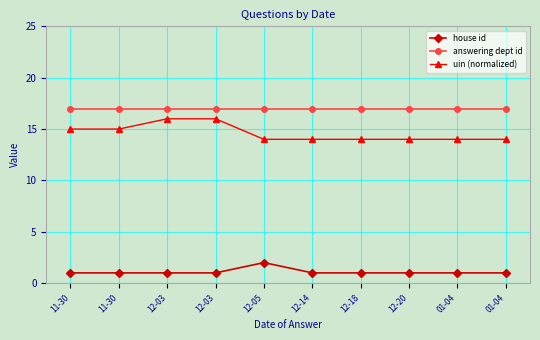

What is the average value of the answering dept id series?

17